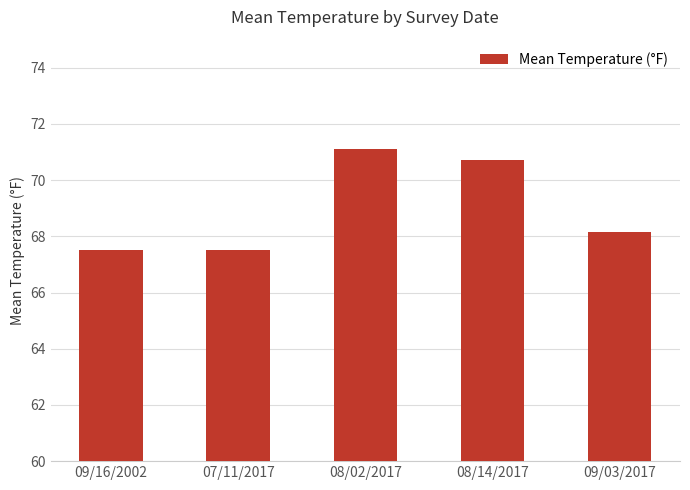

The value at 07/11/2017 is 112.3. True or false?

False